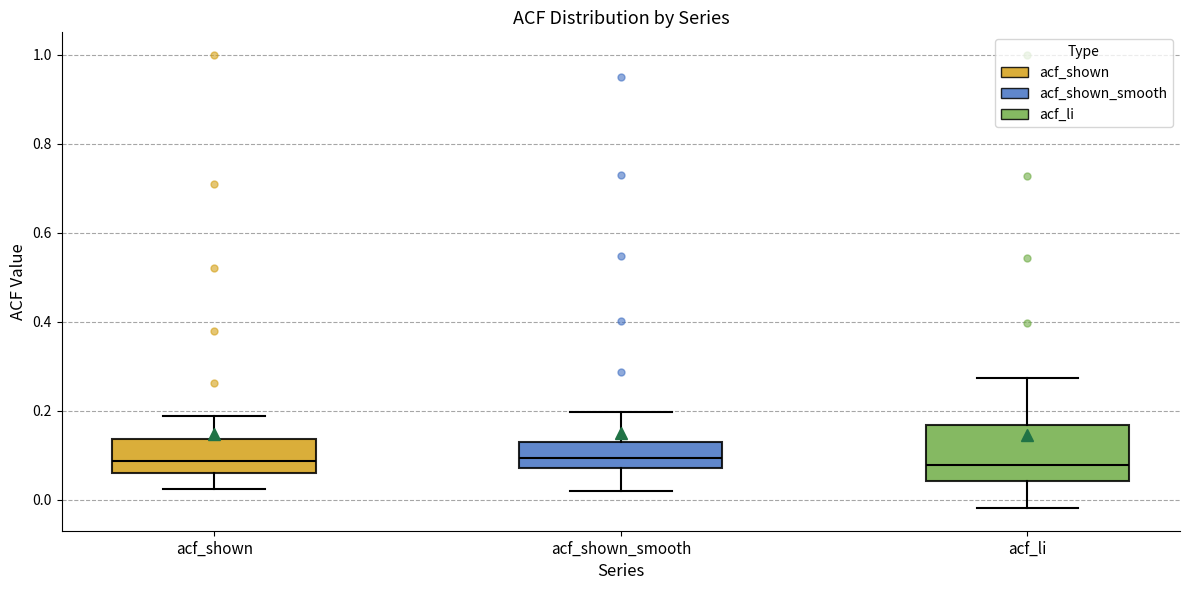

Where does the lower whisker of the box for acf_li end on the y-axis? The values are not printed on the chart, so give them approximately, as read against the axis.

-0.02